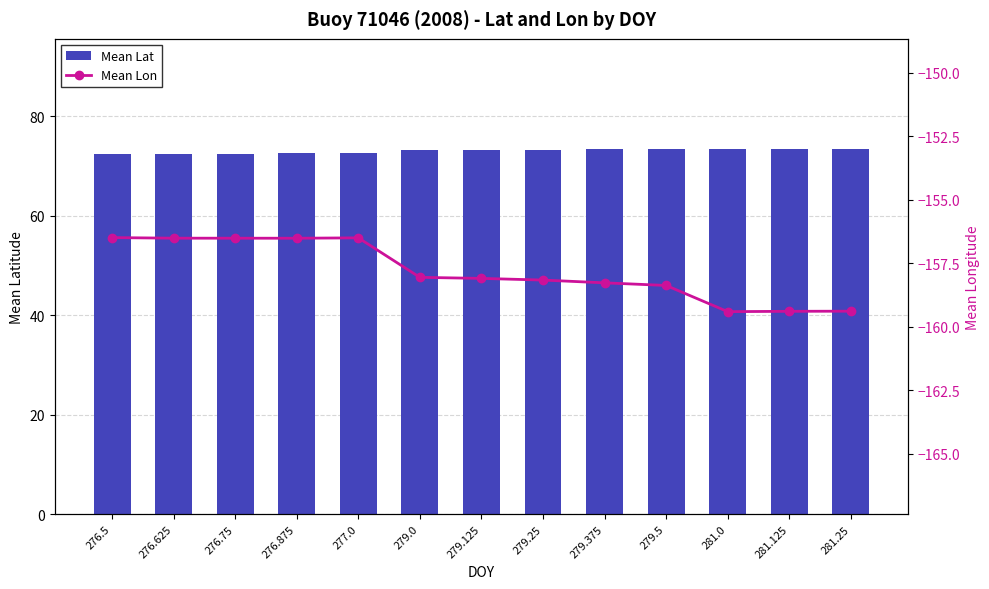

Which series has the widest spread of values?

Mean Lon